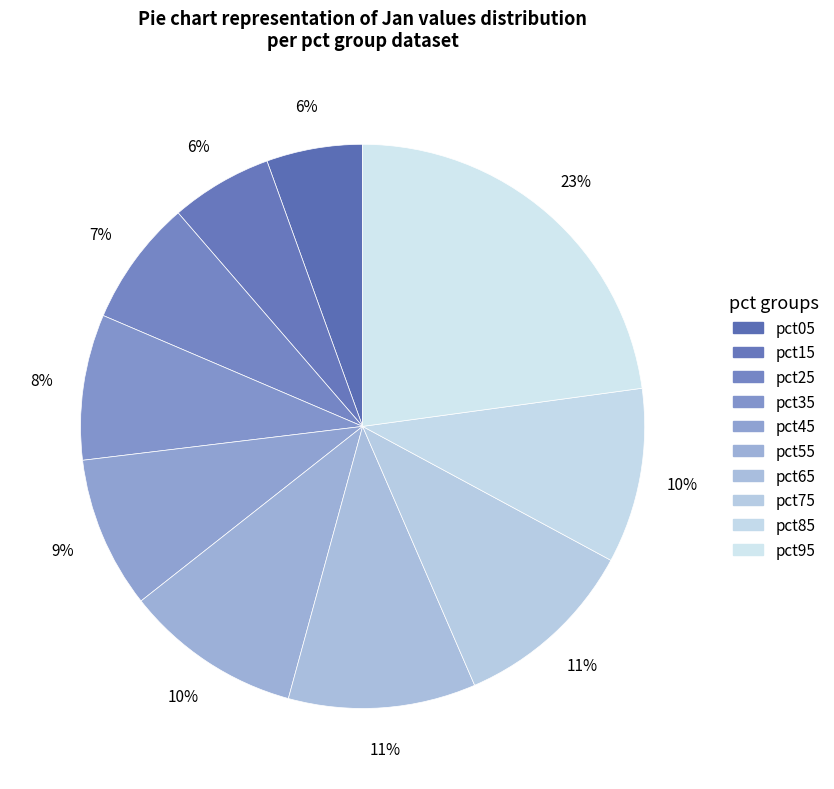

What is the total percentage of pct25 and pct75?

17.9%